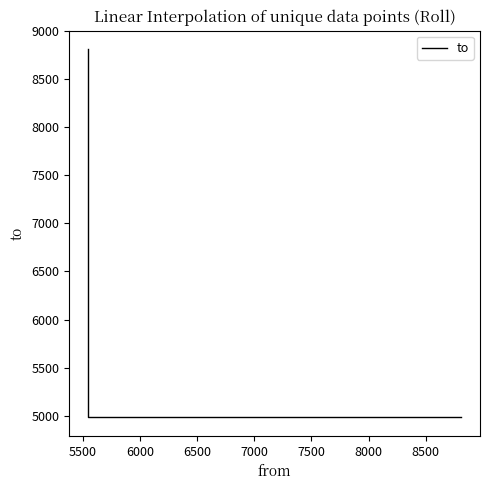

How many lines are shown in the chart?

1